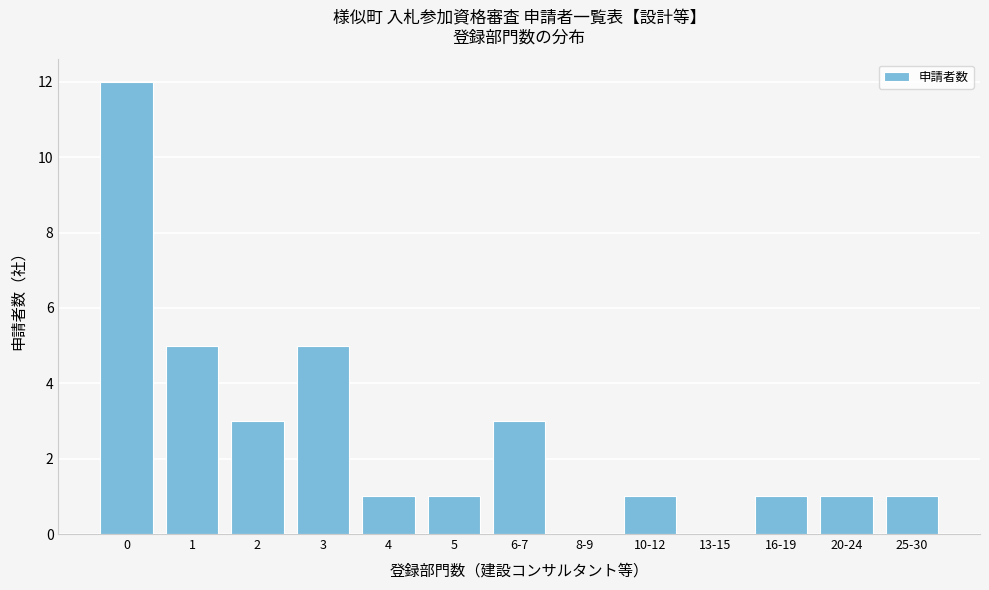

Reading left to right, extract all data points from this chart.

0=12	1=5	2=3	3=5	4=1	5=1	6-7=3	8-9=0	10-12=1	13-15=0	16-19=1	20-24=1	25-30=1